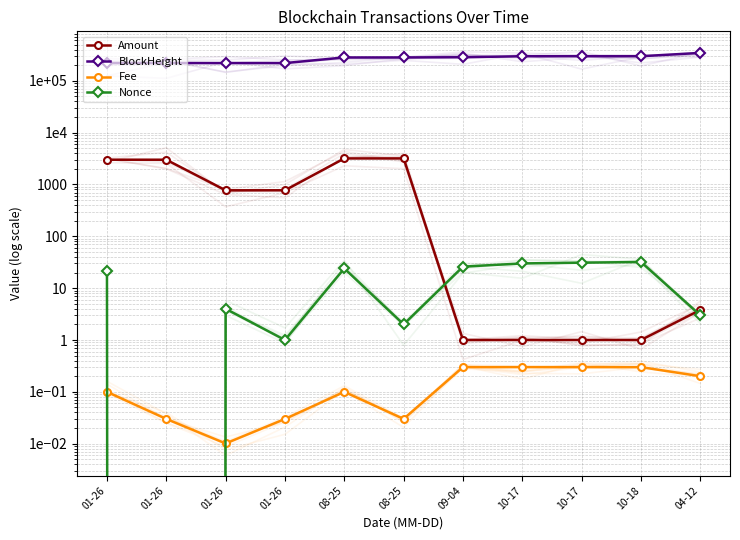

Which category has the lowest value in the Amount series?

09-04